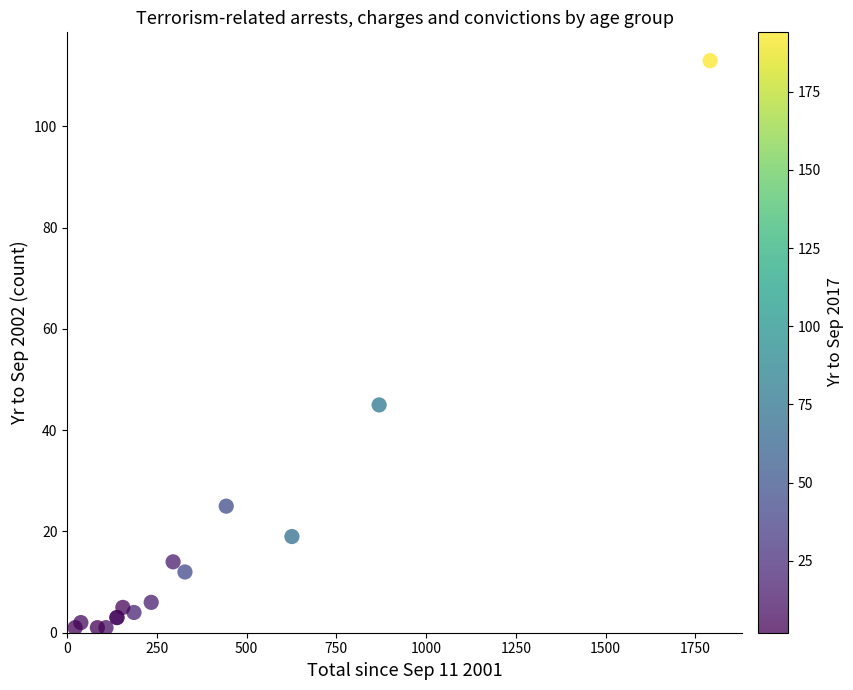

What Y value in the scatter plot is closest to 57?

45